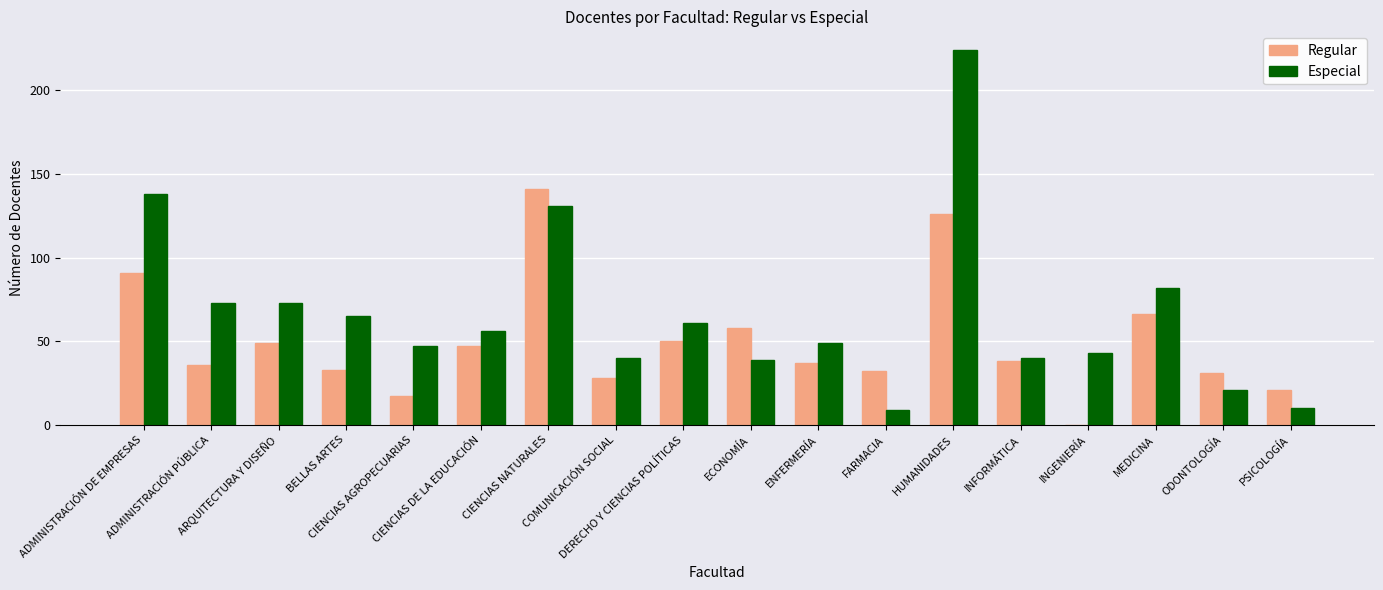

Is it true that Especial equals 138 at ADMINISTRACIÓN DE EMPRESAS?

True